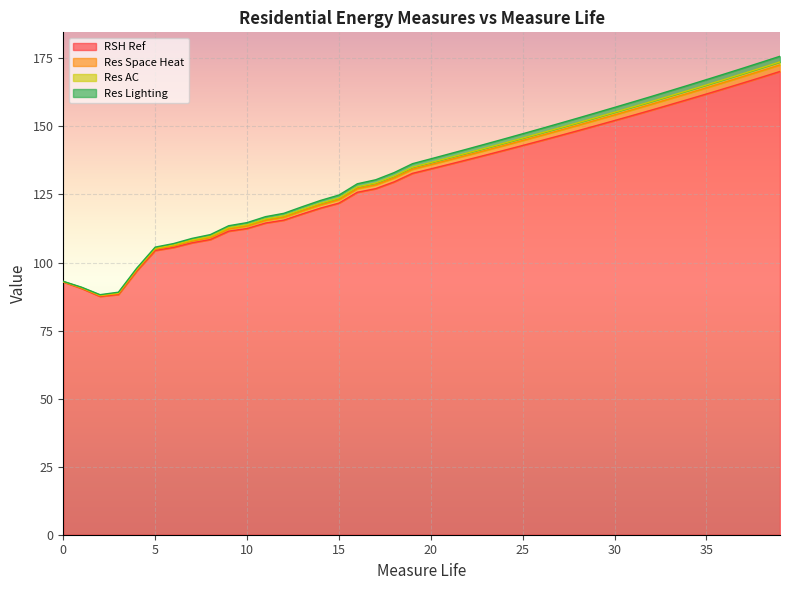

How many data points in Res Lighting are above 135?

20